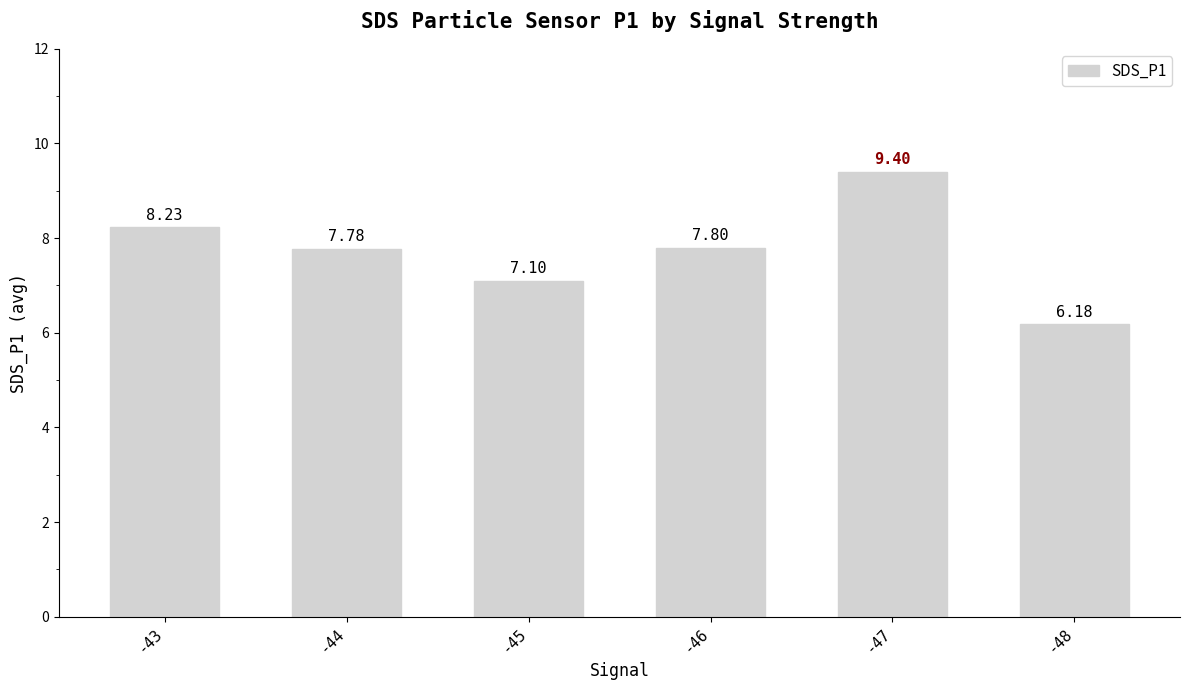

How many bars are there in total?

6